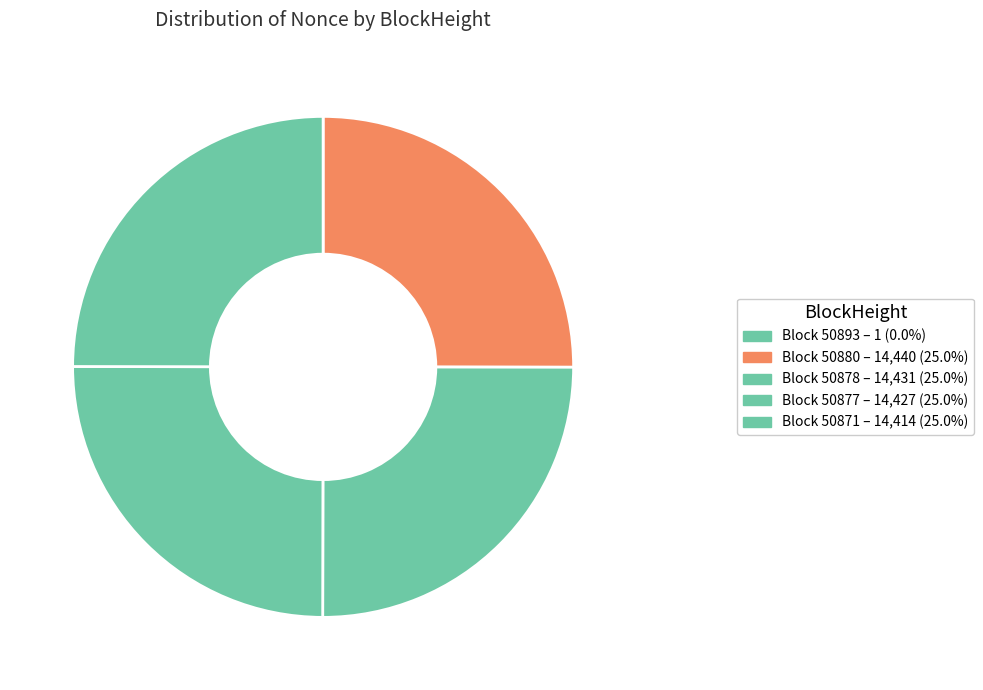

Rank the categories by value from highest to lowest.

50880, 50878, 50877, 50871, 50893